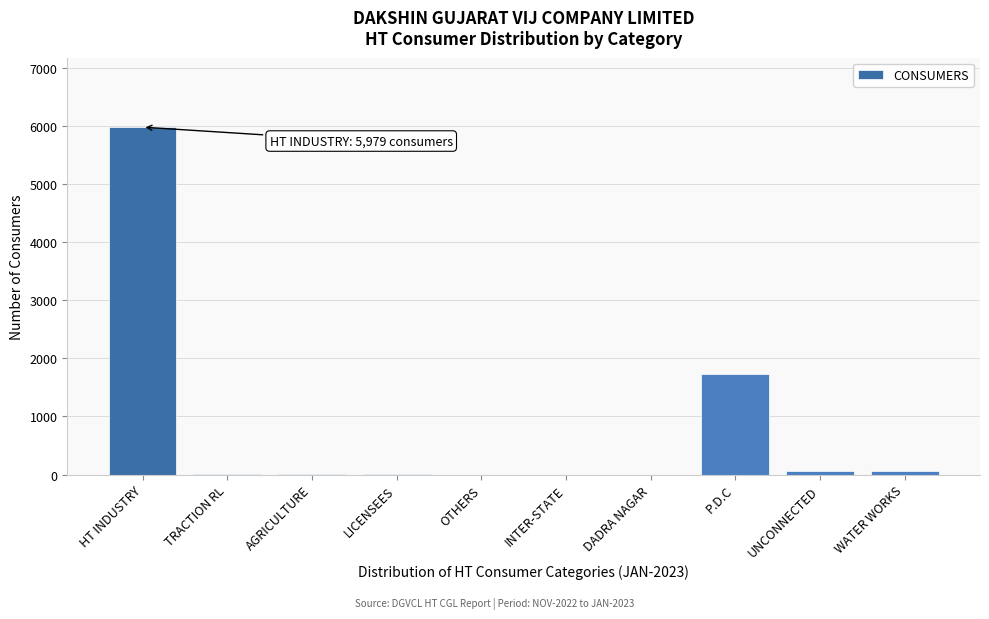

Which has a higher value, WATER WORKS or P.D.C?

P.D.C